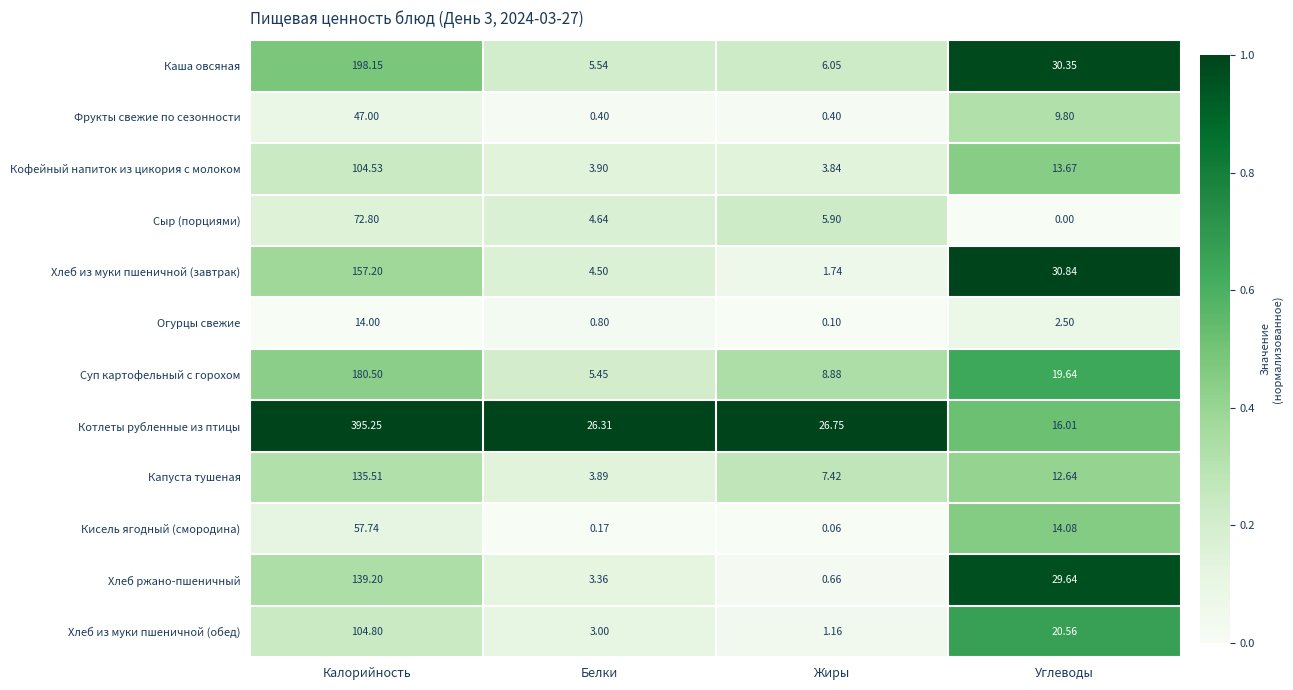

List the labels in order of Сыр (порциями) value, smallest first.

Углеводы, Белки, Жиры, Калорийность